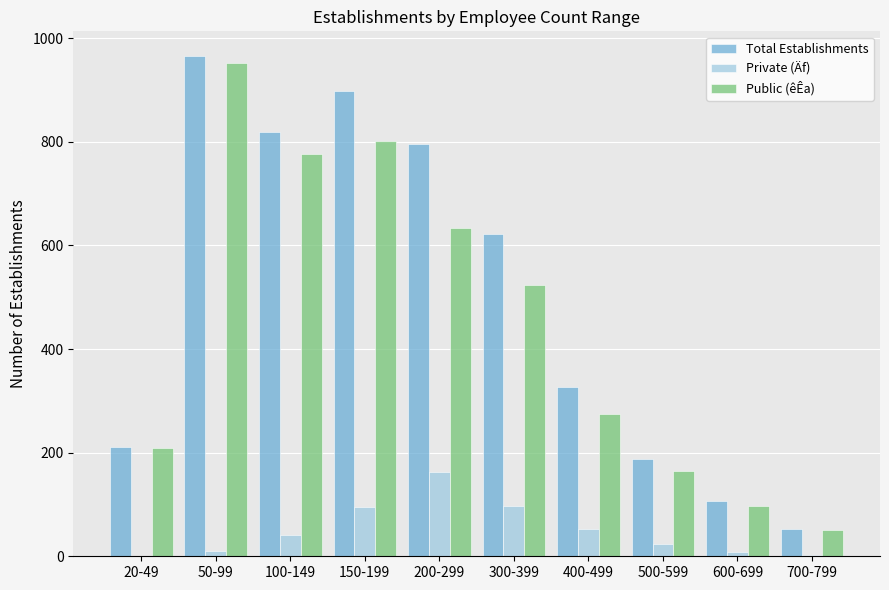

At which label is Public (êÊa) closest to 501?

300-399